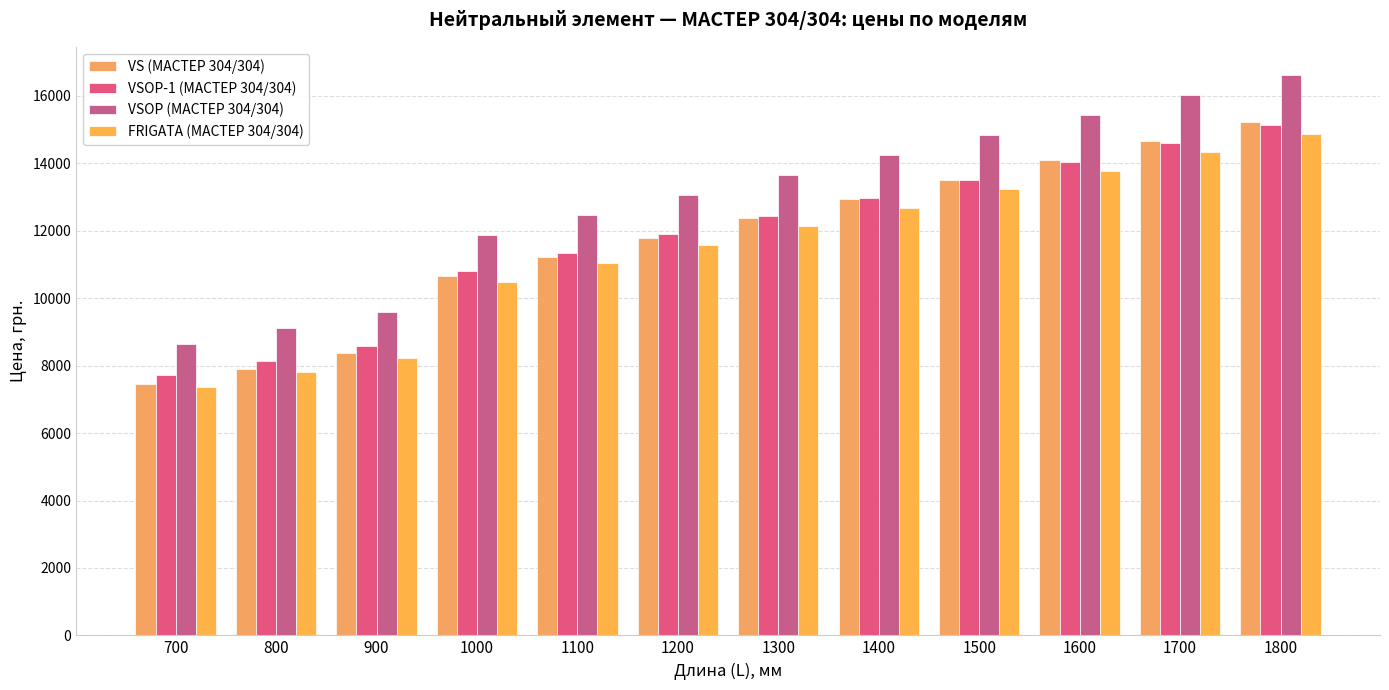

Reading left to right, transcribe all the data shown in this chart.

VS (МАСТЕР 304/304): 700=7451	800=7912	900=8374	1000=10653	1100=11225	1200=11798	1300=12370	1400=12942	1500=13515	1600=14087	1700=14660	1800=15232
VSOP-1 (МАСТЕР 304/304): 700=7713	800=8141	900=8570	1000=10816	1100=11355	1200=11895	1300=12434	1400=12974	1500=13514	1600=14053	1700=14593	1800=15132
VSOP (МАСТЕР 304/304): 700=8631	800=9112	900=9593	1000=11891	1100=12483	1200=13075	1300=13667	1400=14259	1500=14851	1600=15443	1700=16035	1800=16627
FRIGATA (МАСТЕР 304/304): 700=7362	800=7799	900=8237	1000=10492	1100=11041	1200=11589	1300=12138	1400=12687	1500=13235	1600=13784	1700=14333	1800=14881